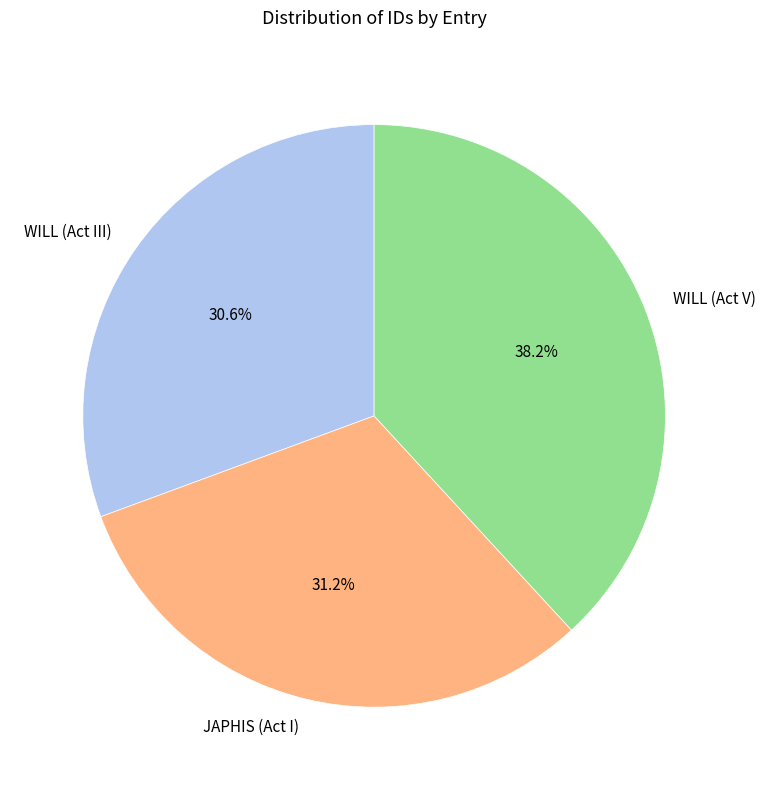

Is there any slice that represents more than half of the pie?

No